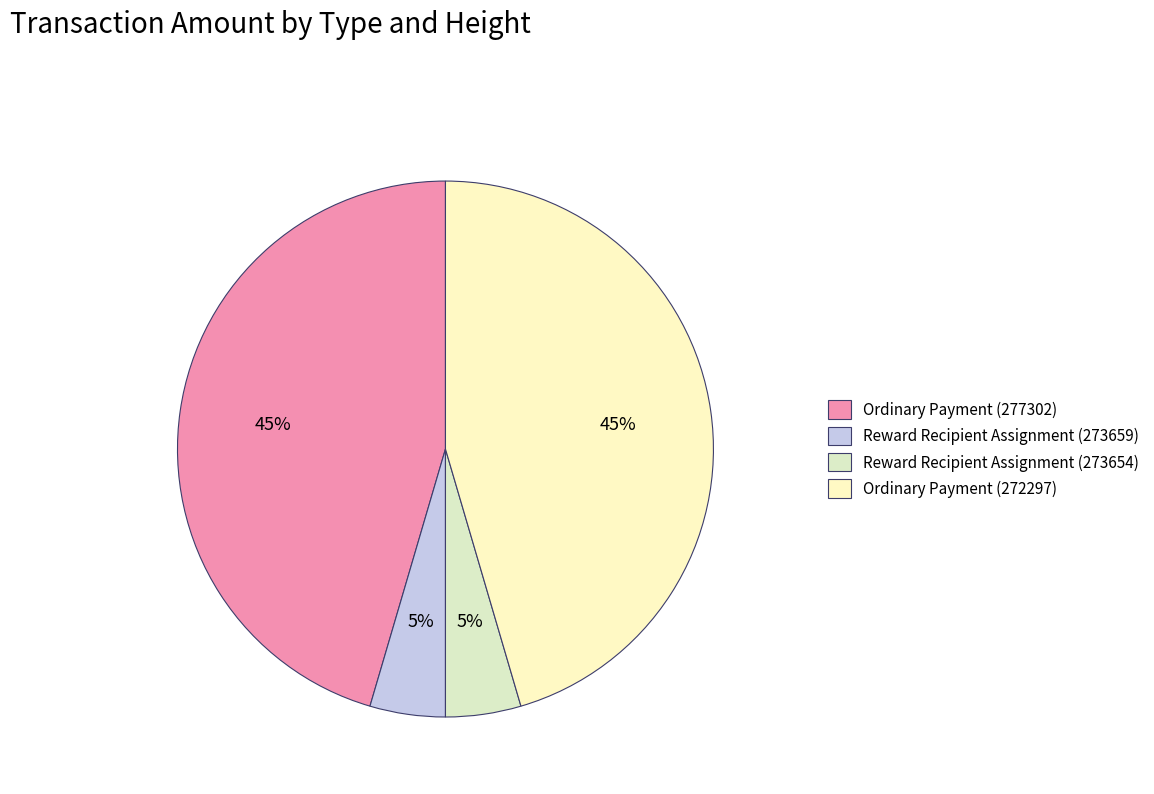

What percentage do Reward Recipient Assignment (273659) and Reward Recipient Assignment (273654) together represent?

9.1%